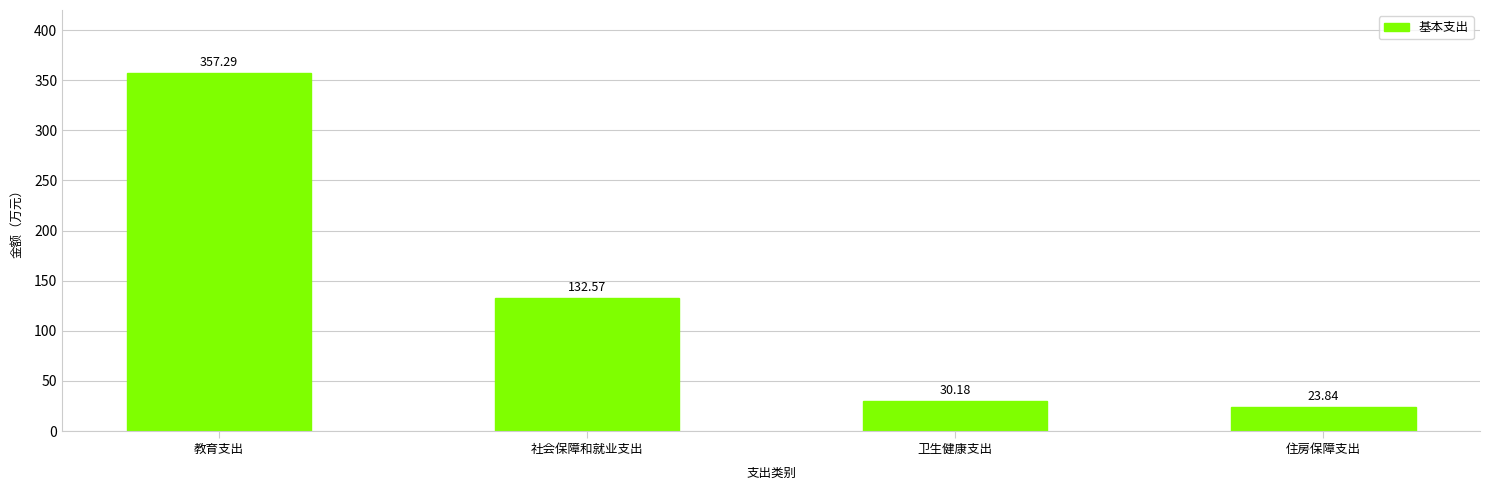

At which label is the value closest to 190?

社会保障和就业支出